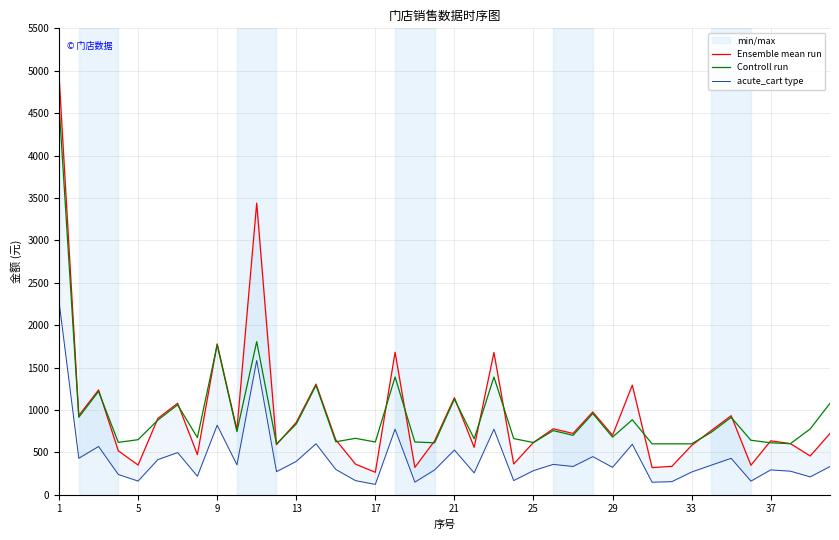

What is the highest value of the Controll run series?

4600